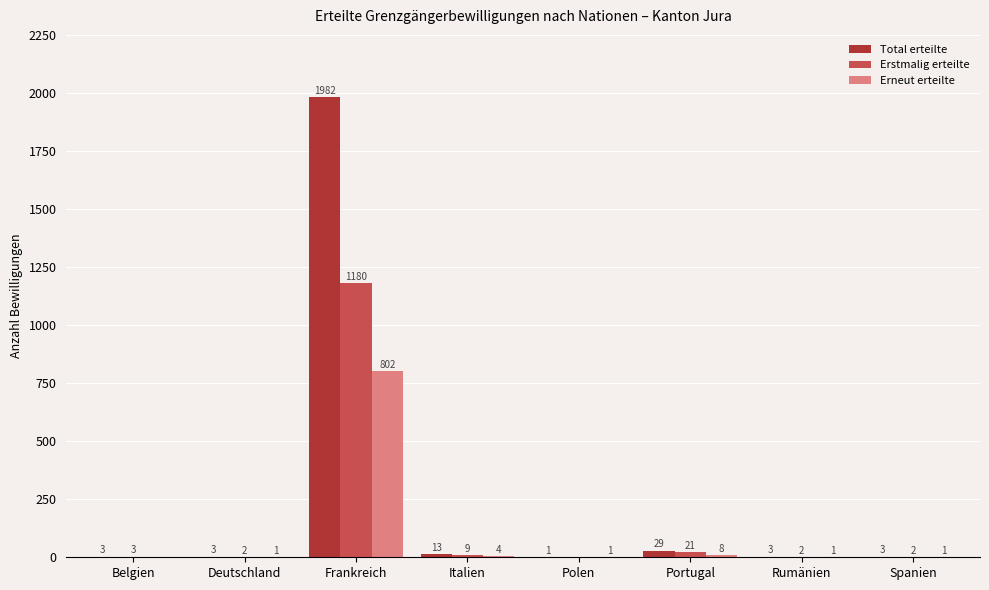

At which label is Erneut erteilte closest to 401?

Portugal